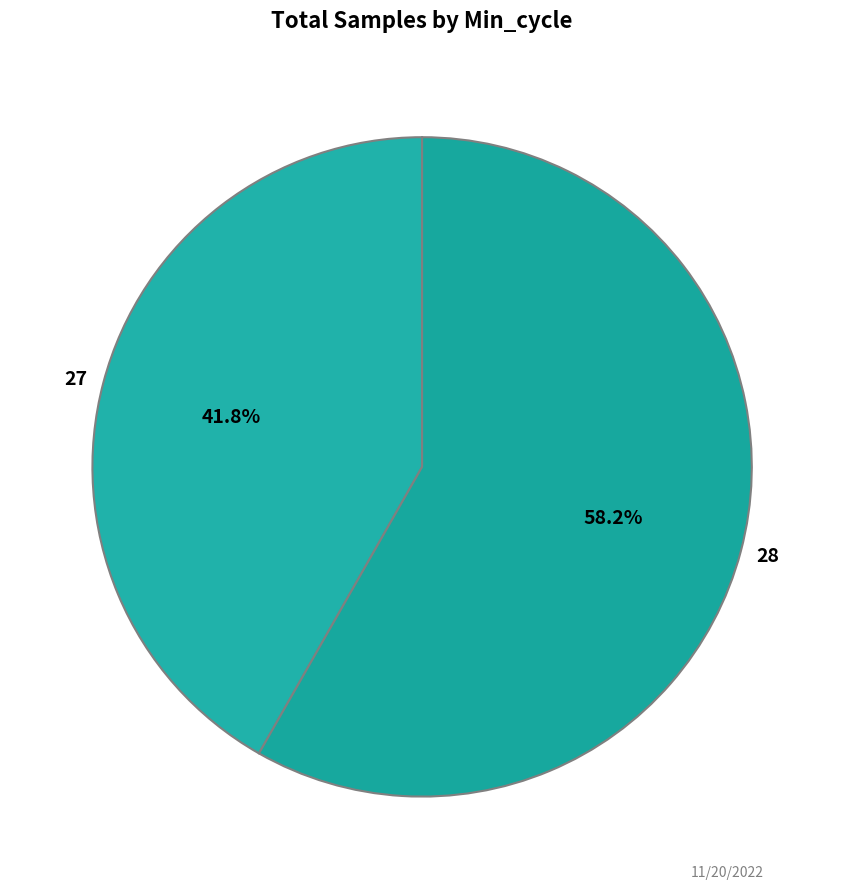

What percentage is NOT represented by 28?

41.8%